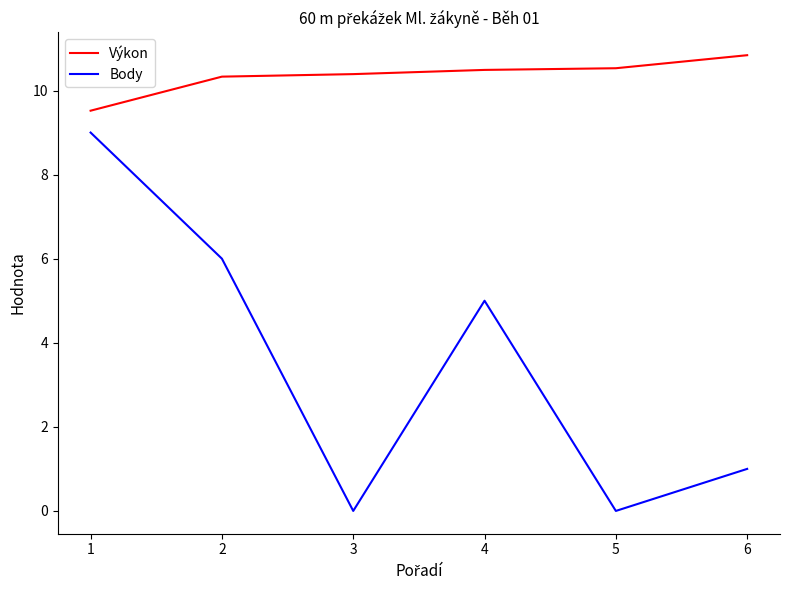

At how many categories does at least one series exceed 1?

6